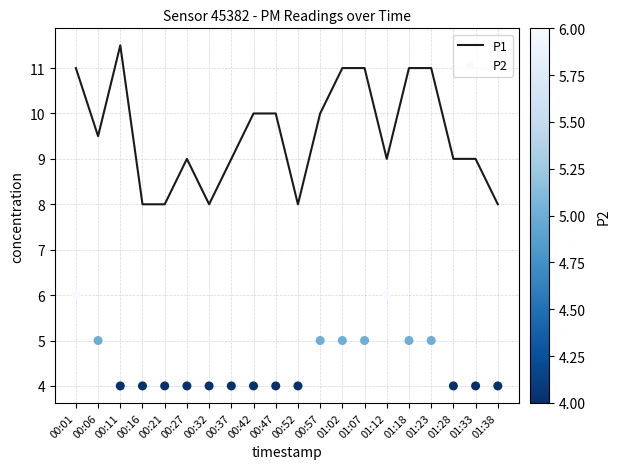

At which category is the sum across all series the highest?

00:01